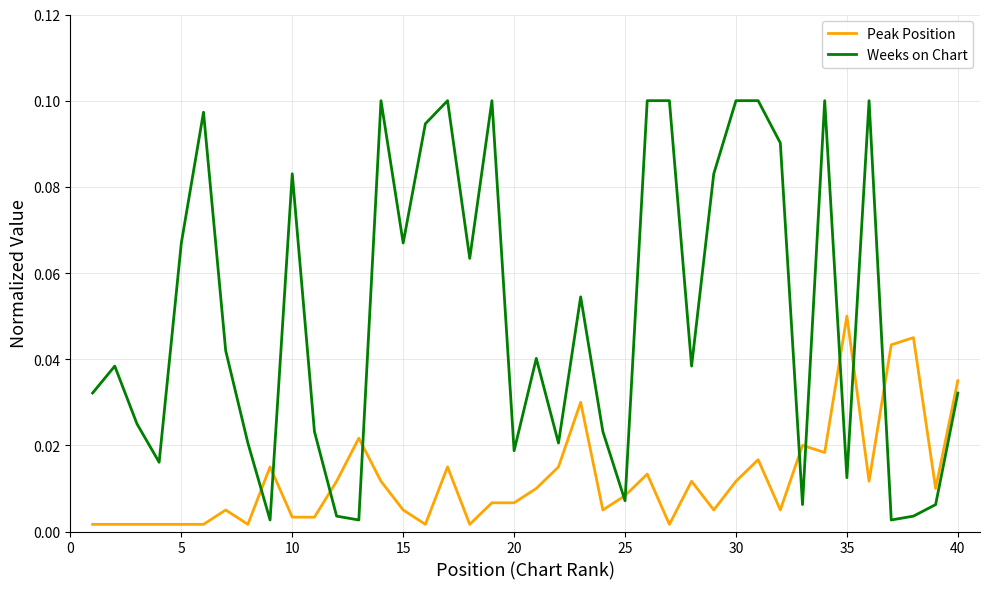

Which series has the largest total across all categories?

Weeks on Chart